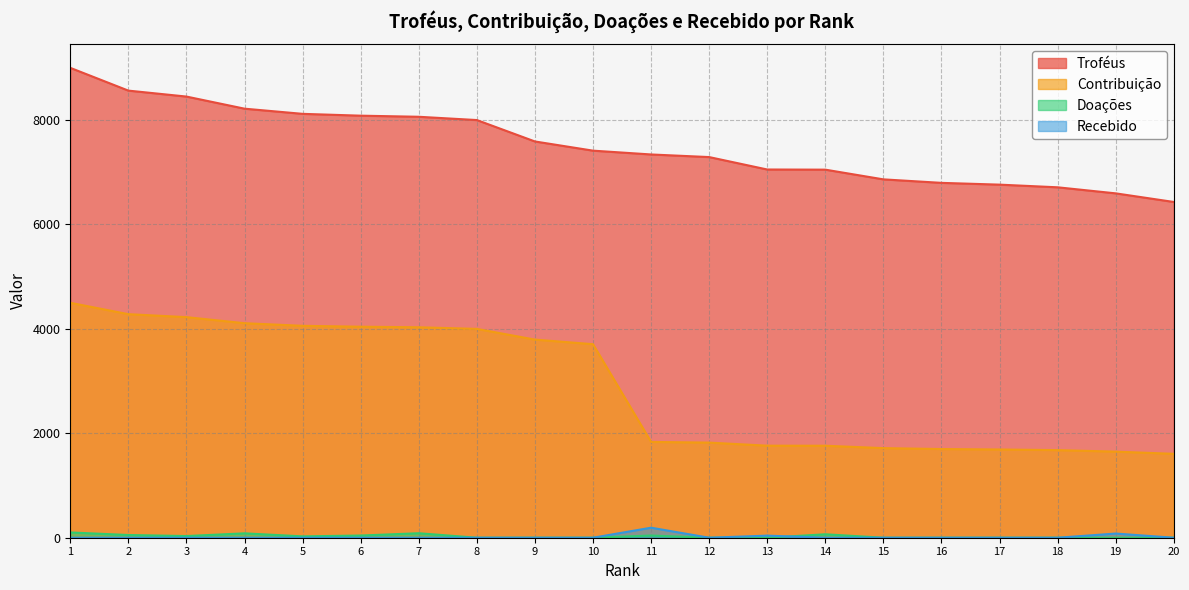

Does the chart have visible grid lines?

Yes